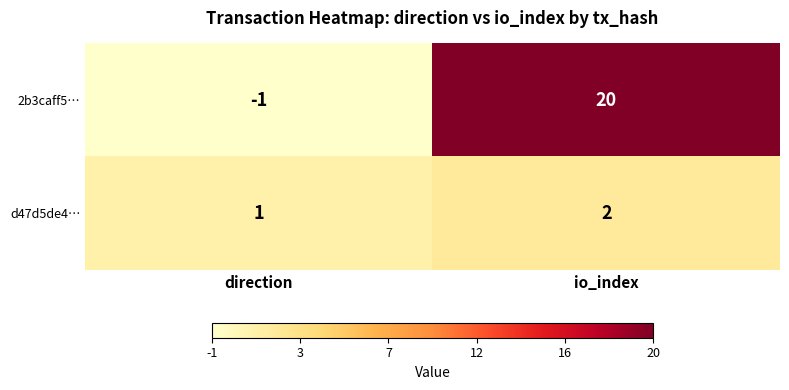

Rank the series at direction from lowest to highest value.

2b3caff5…, d47d5de4…